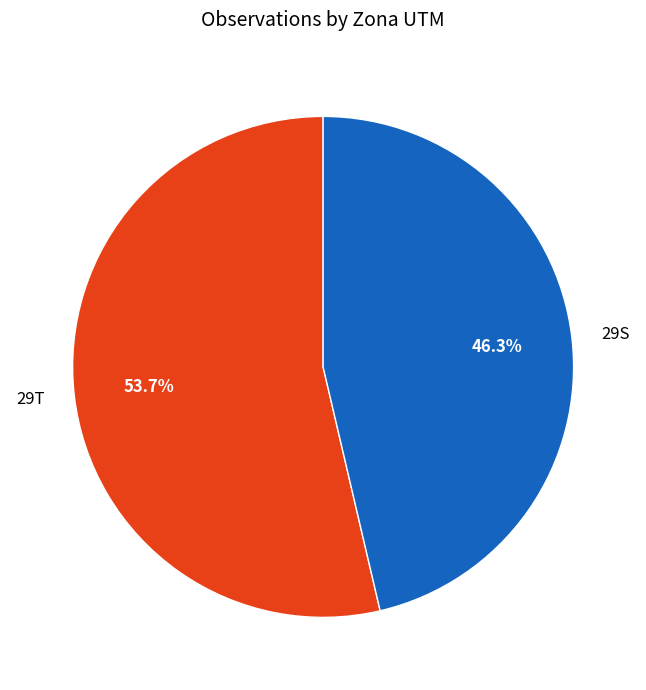

Between 29T and 29S, which is larger?

29T